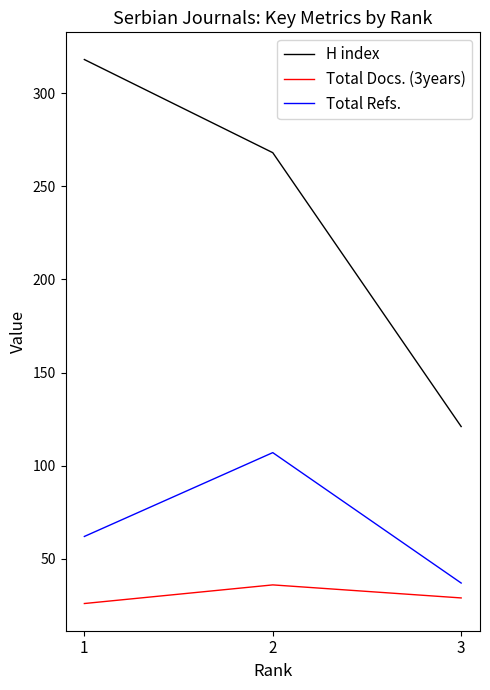

Reading left to right, extract all data points from this chart.

H index: 1=318	2=268	3=121
Total Docs. (3years): 1=26	2=36	3=29
Total Refs.: 1=62	2=107	3=37